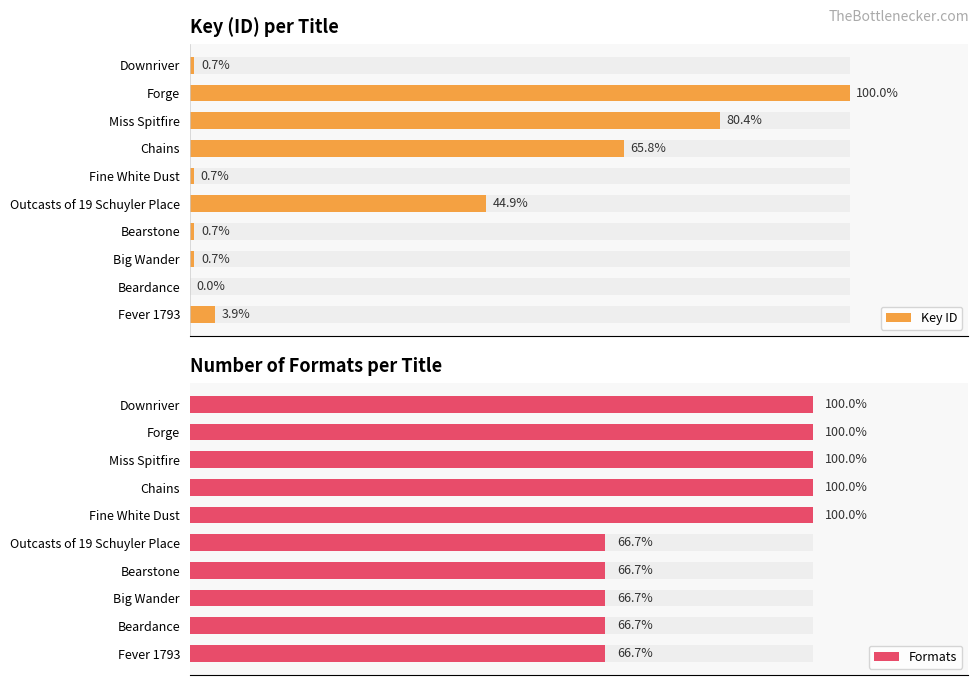

Does the chart contain any negative values?

No